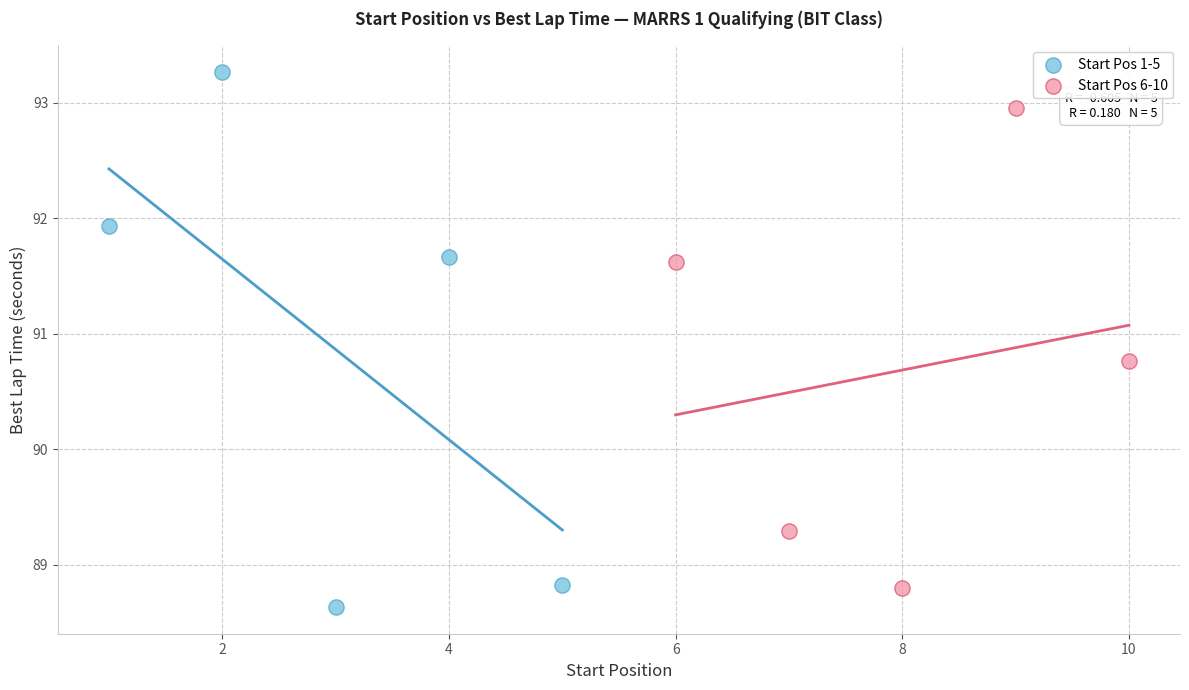

Which series reaches the maximum Y coordinate?

Start Pos 1-5